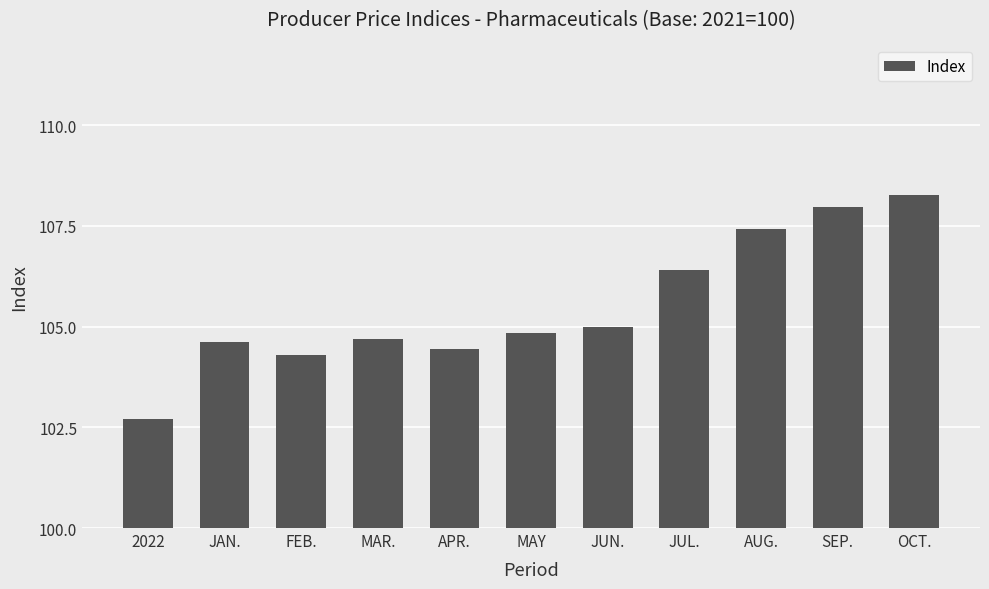

Is it true that the value at JUN. is 105.0?

True